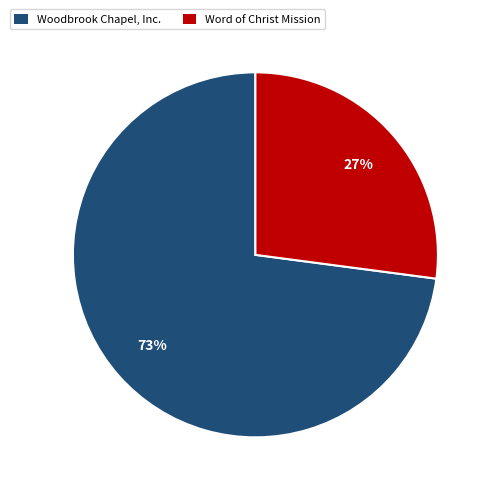

True or false: Word of Christ Mission accounts for 27% of the total.

True